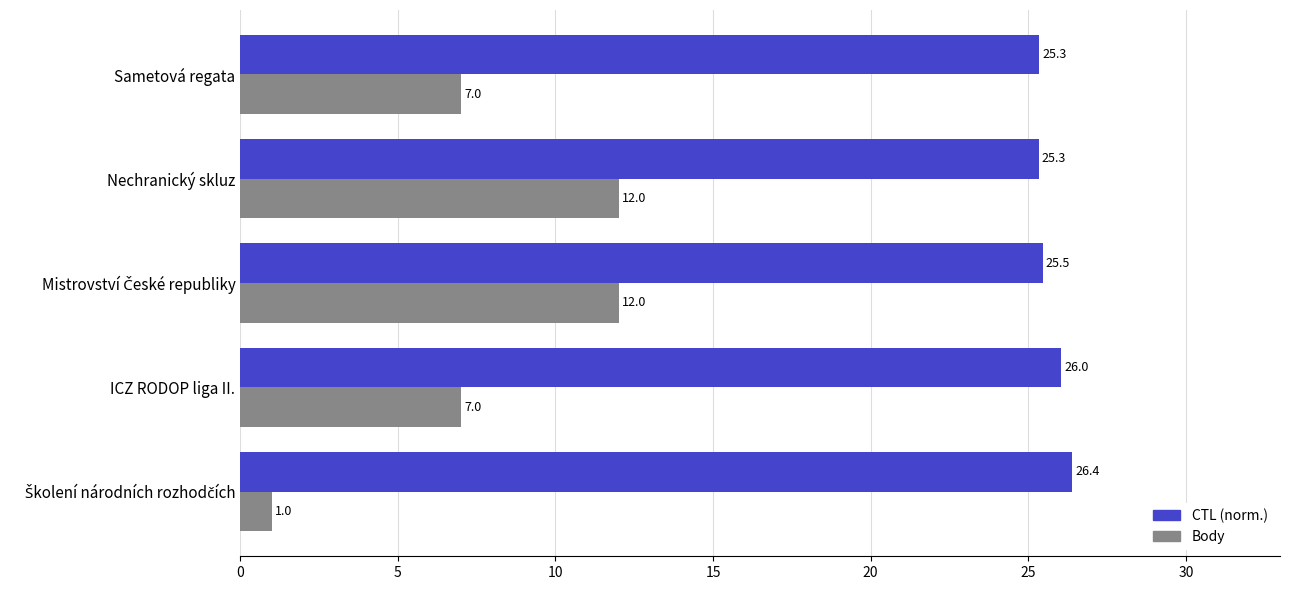

What is the total value across all series at ICZ RODOP liga II.?

33.0